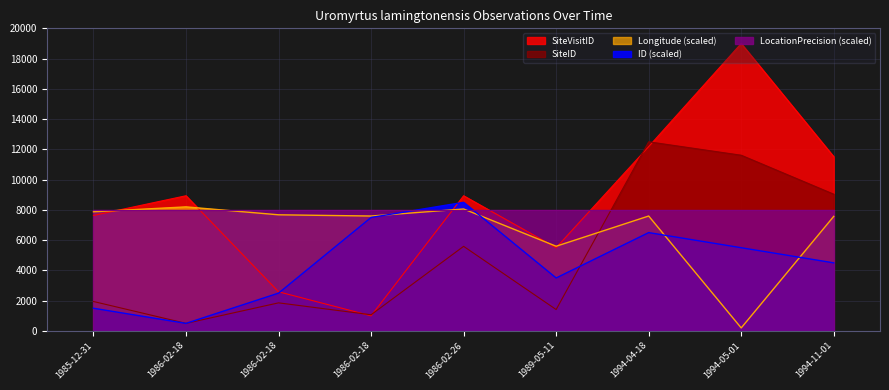

Which series ends up on top after the final intersection of ID and SiteID?

SiteID